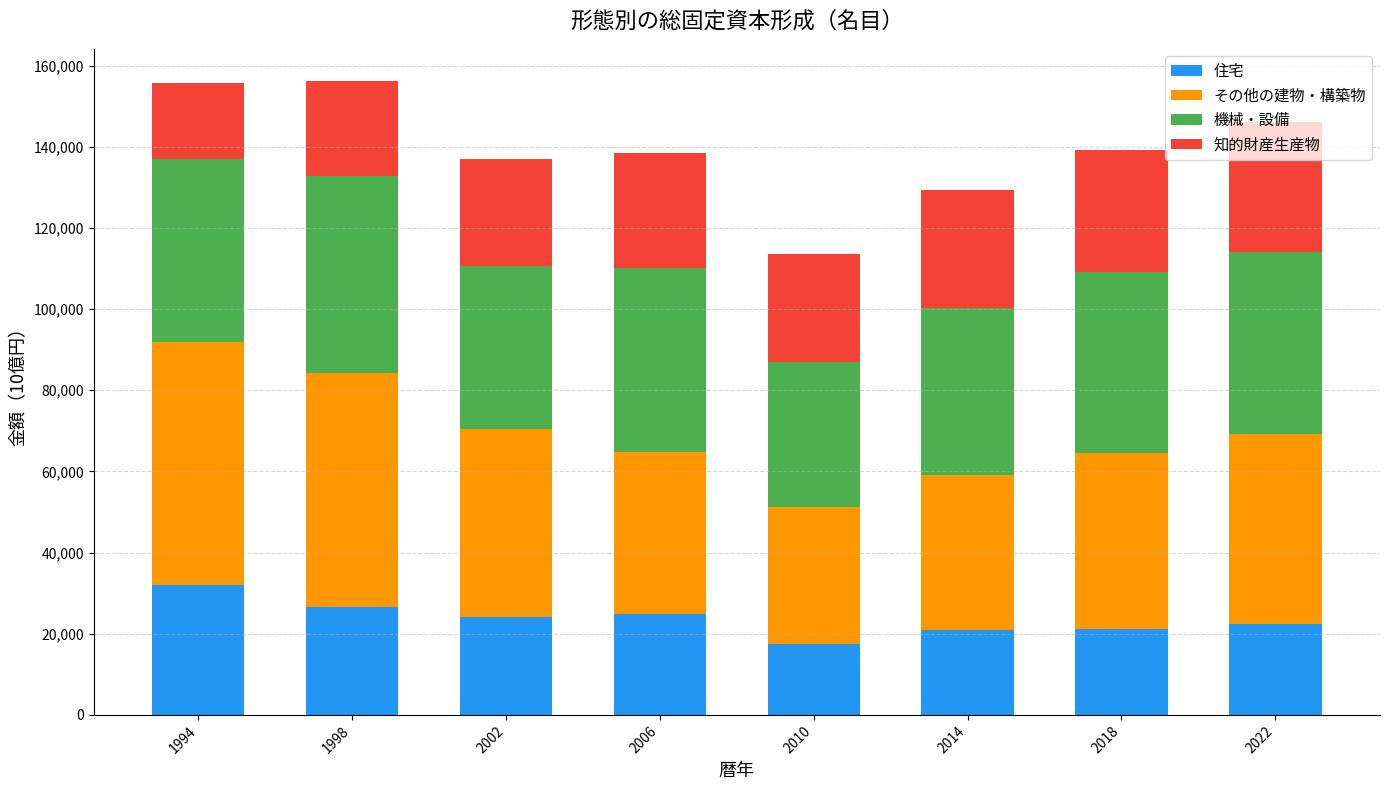

What is the total value across all series at 2002?

136866.8